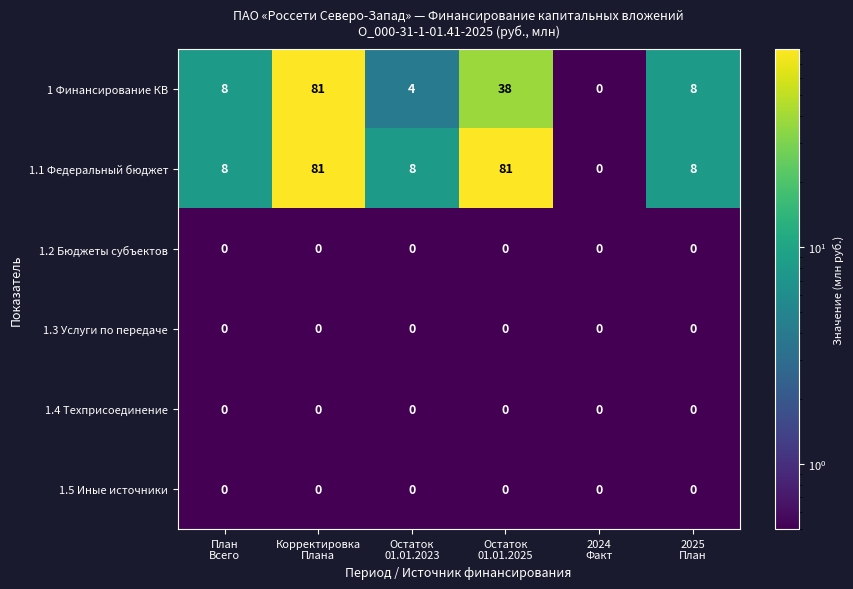

Count the number of data series in this chart.

6